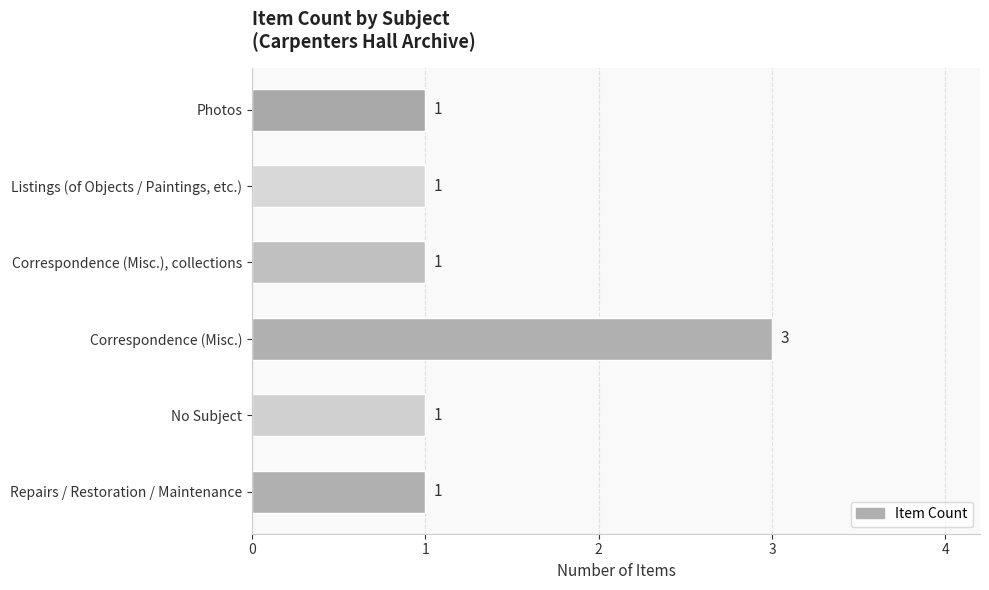

Does the chart contain stacked bars?

No